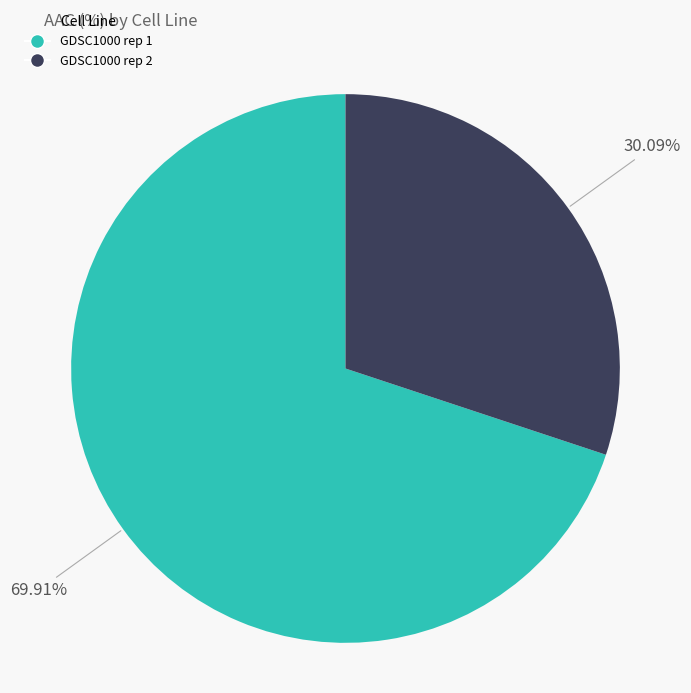

To the nearest percent, what portion does GDSC1000 rep 2 represent?

30%